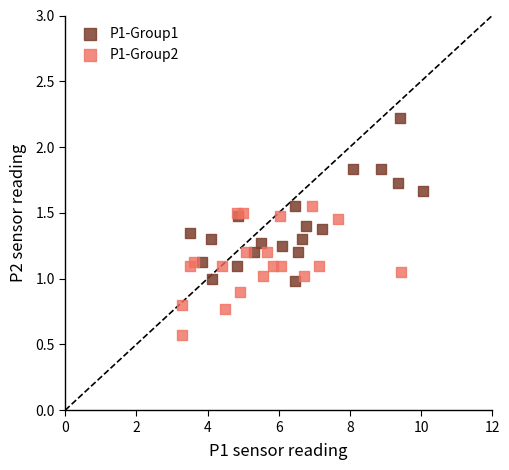

Which series has the largest Y range (max minus min)?

P1-Group1